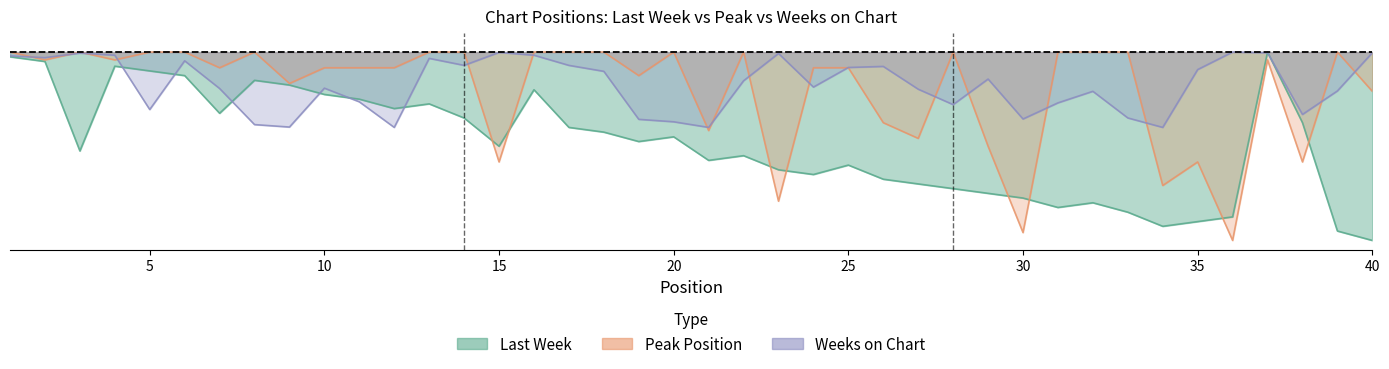

What is the average value of the Weeks on Chart series?

-0.2